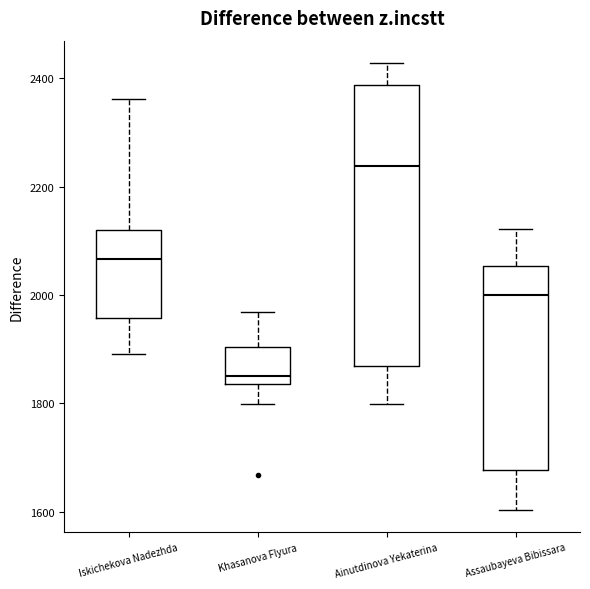

Which box has the highest median line?

Ainutdinova Yekaterina